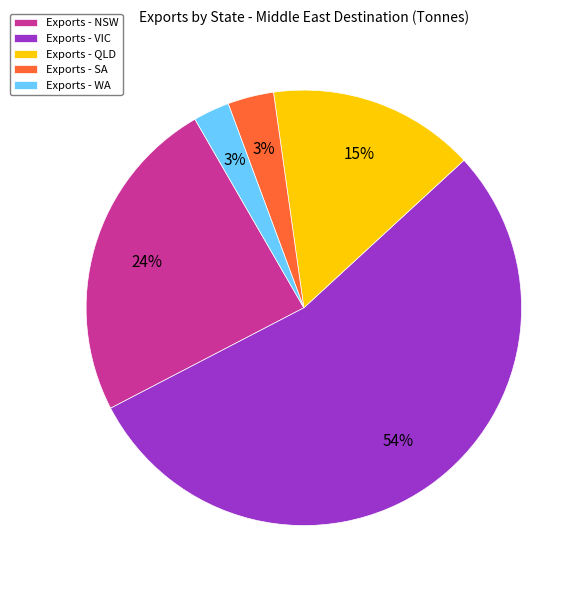

To the nearest percent, what percentage of the pie is Exports - SA?

3%